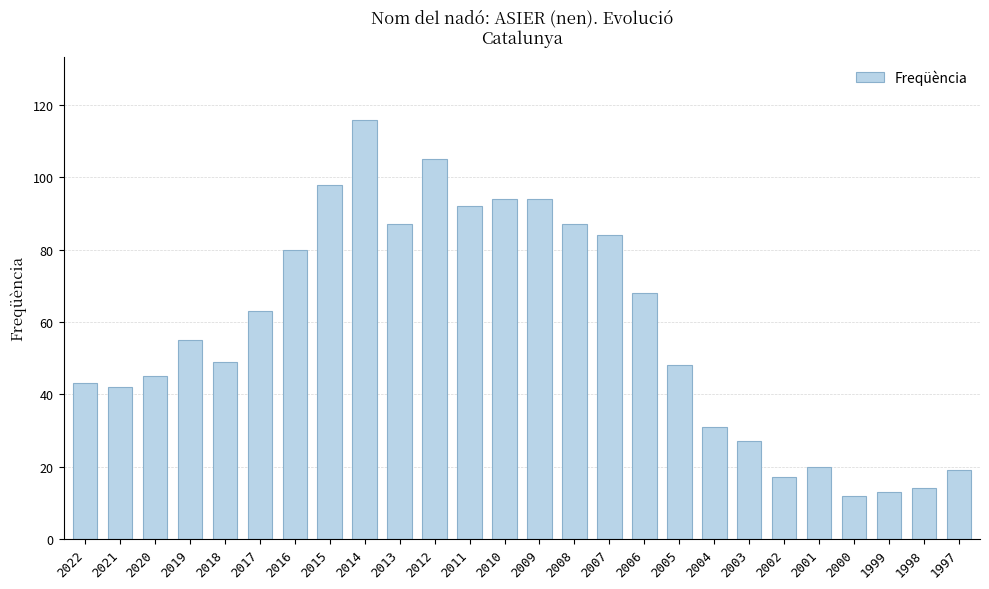

Which label corresponds to the smallest value in the chart?

2000